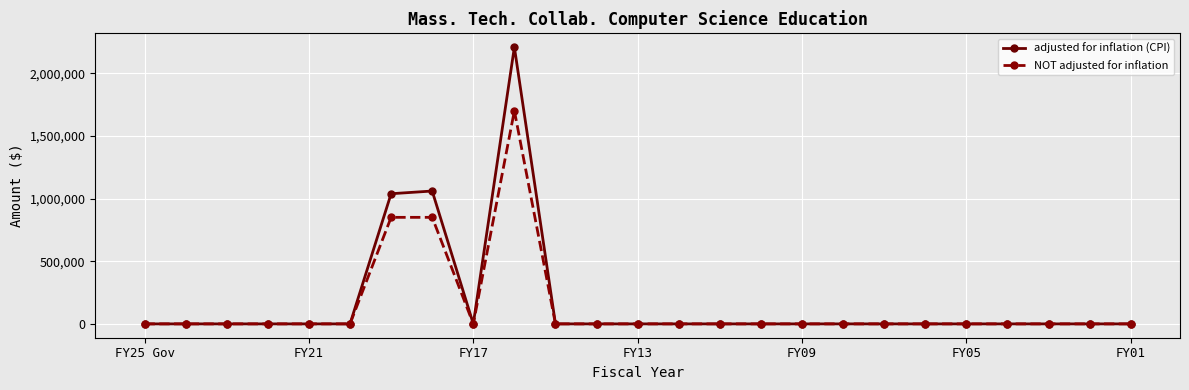

True or false: NOT adjusted for inflation has more than 0 interior local peaks.

True